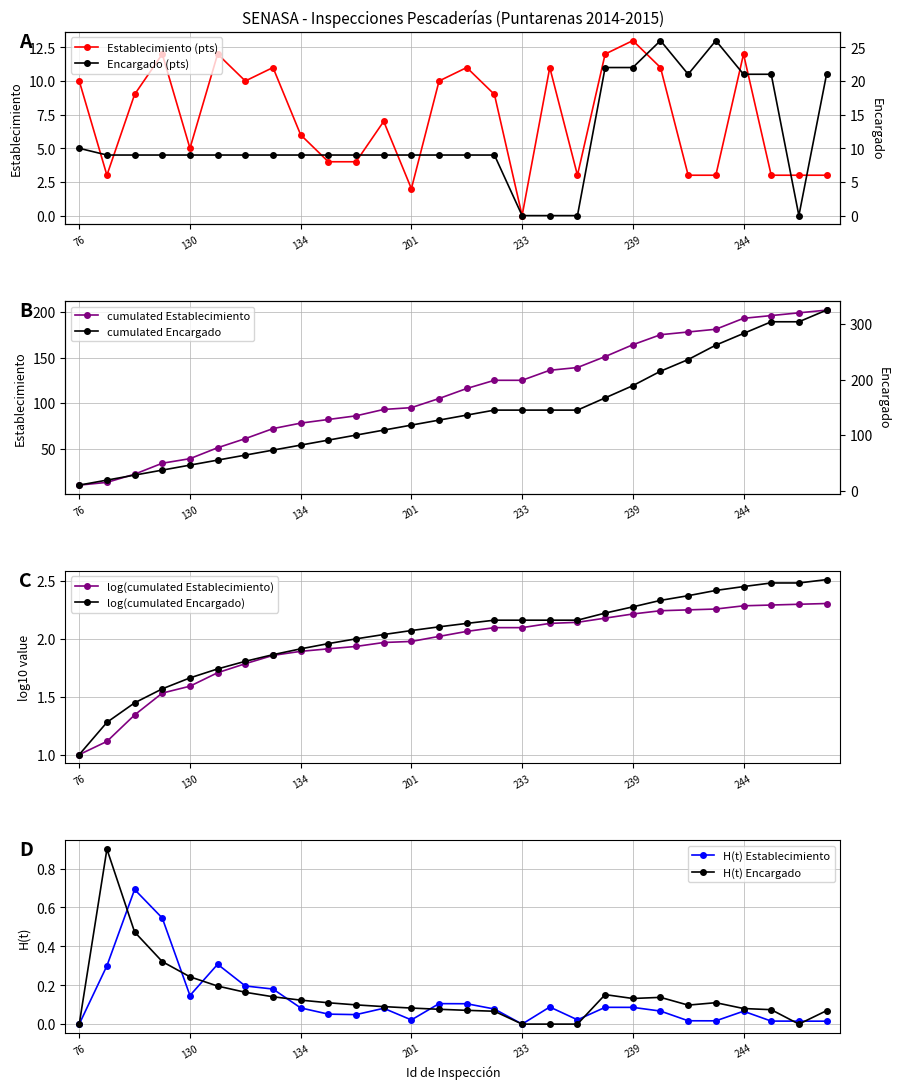

The encargado series shows 10 at 76. True or false?

True